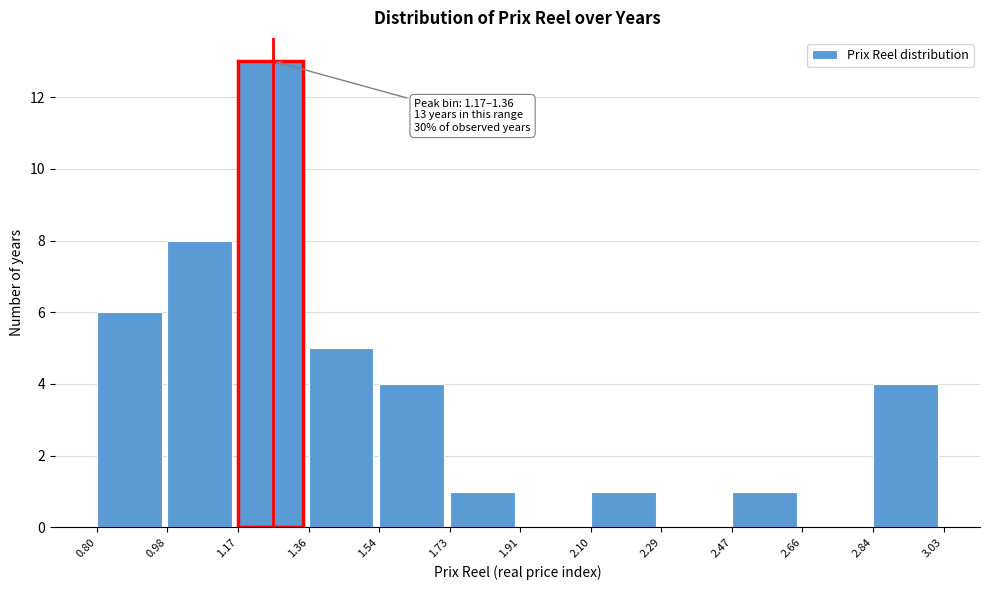

Over which range of the x-axis is the bar tallest?

1.17 to 1.36